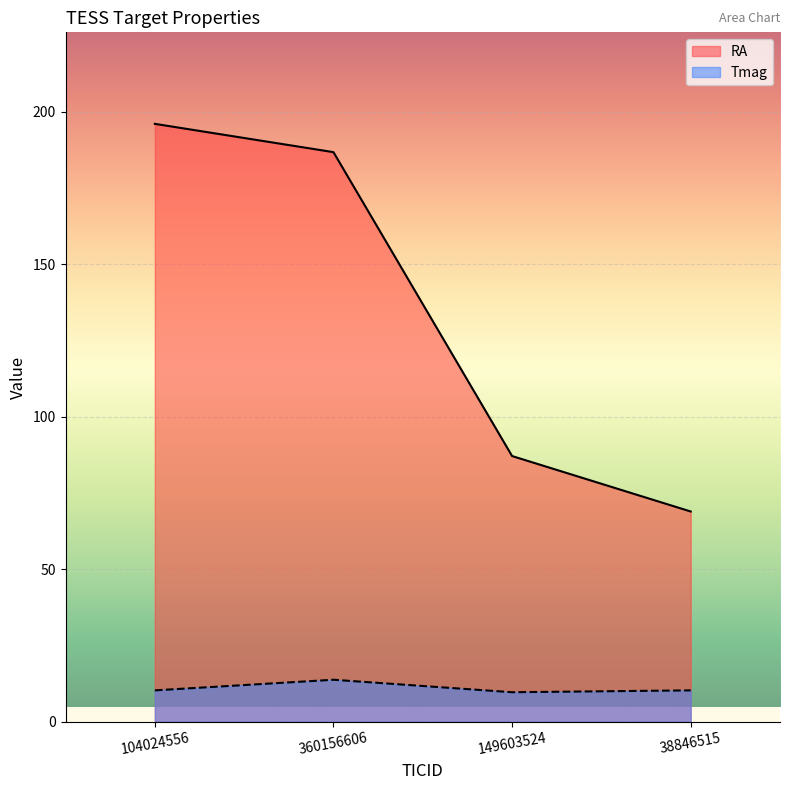

What is the spread (max minus min) of values at 38846515?

58.6